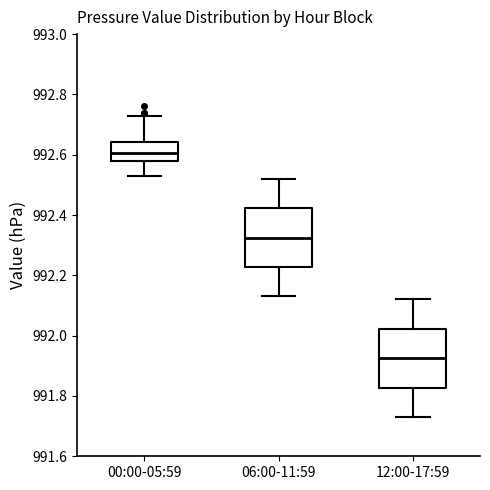

Which box's median line is the lowest?

12:00-17:59